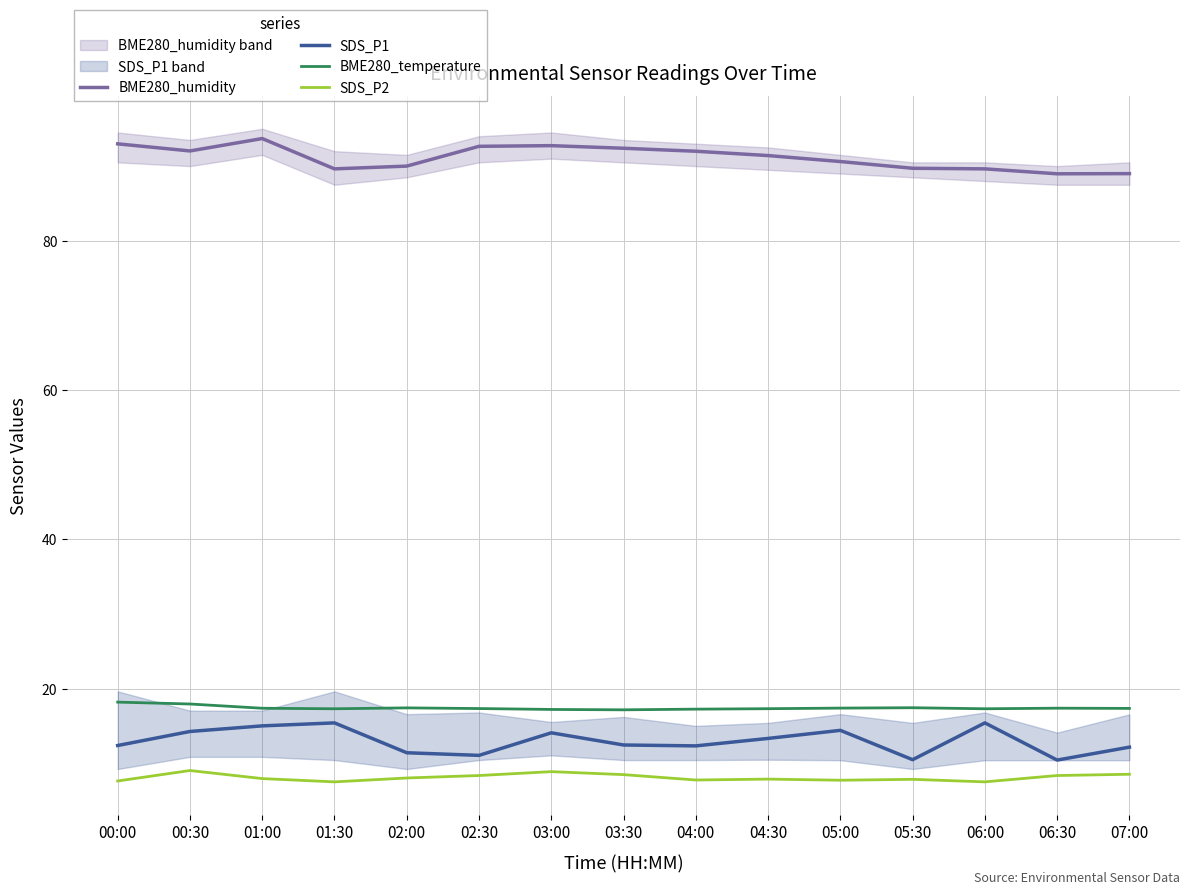

At which label is BME280_humidity closest to 91?

05:00